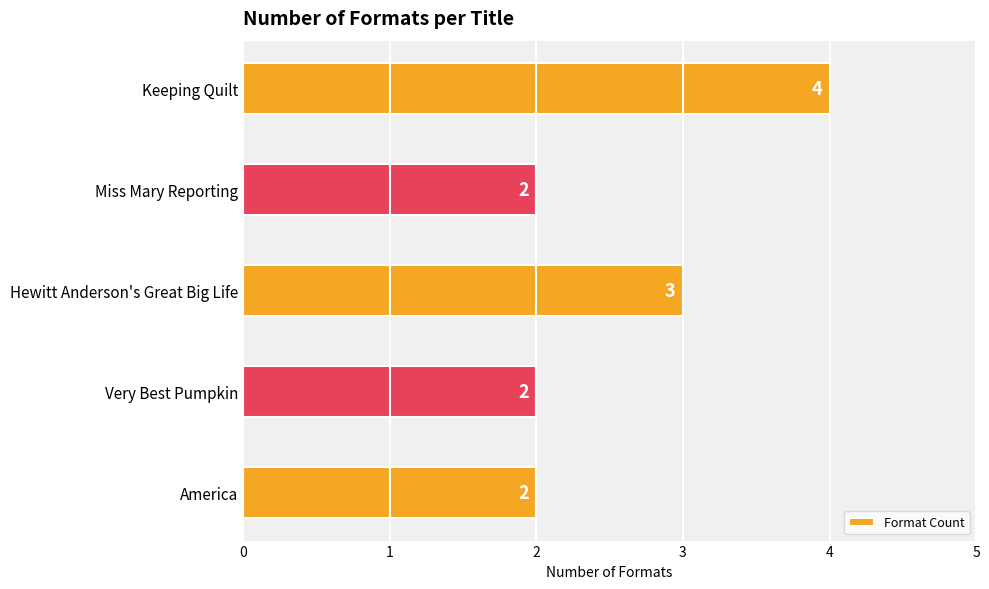

What is the average value?

3